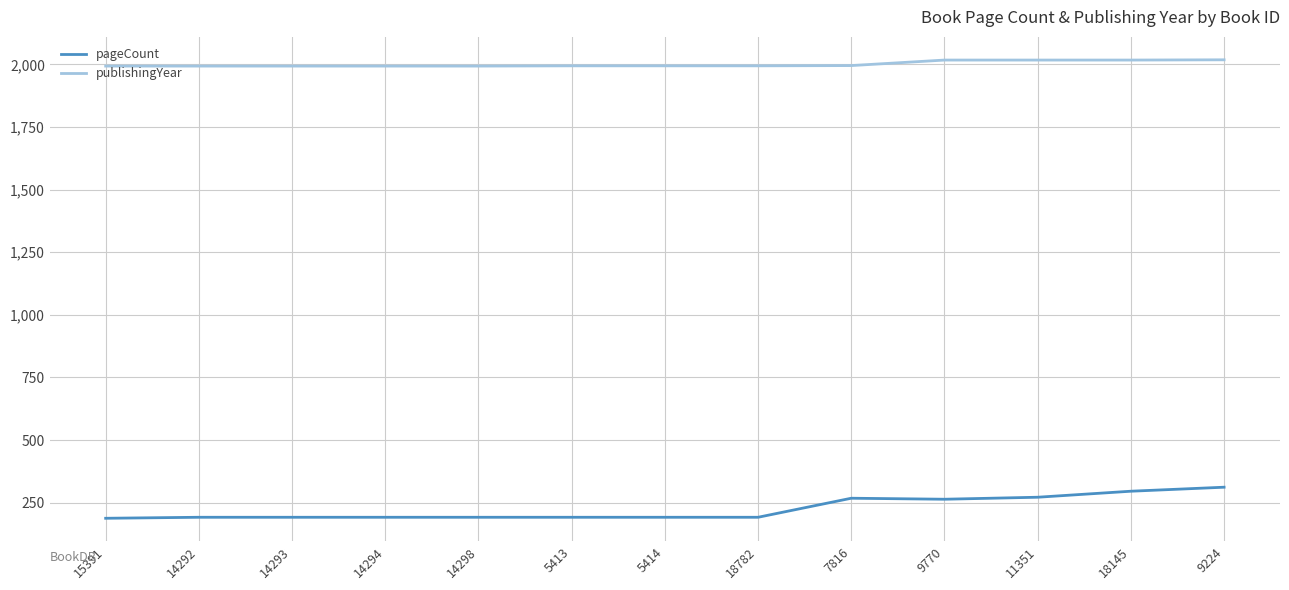

Count the number of data series in this chart.

2